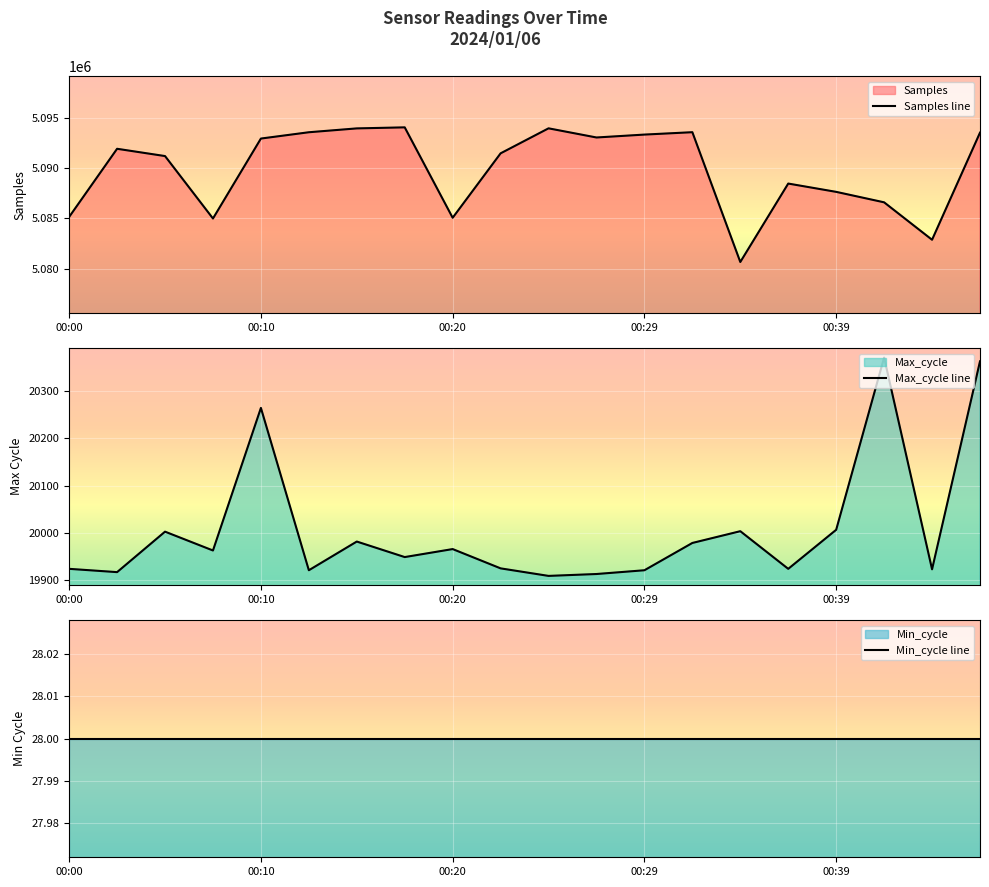

Which series has the widest spread of values?

Samples line